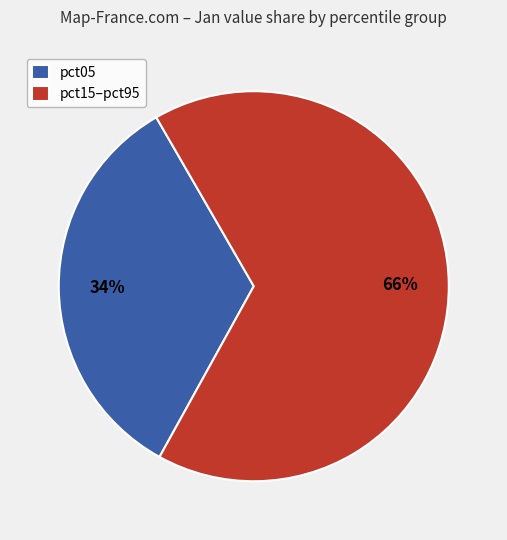

Is it true that pct05 is 42% of the pie?

False